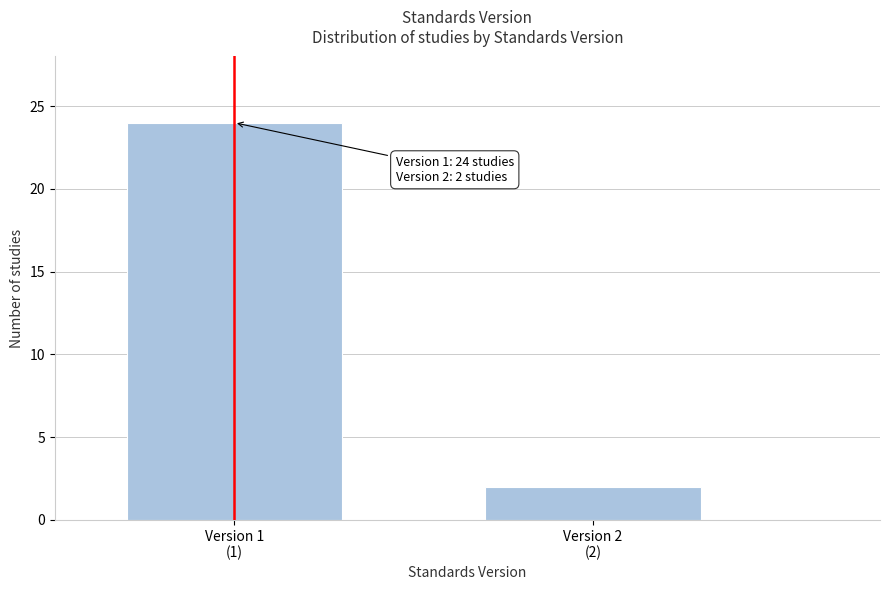

Reading left to right, what are all the values shown in this chart?

24	2